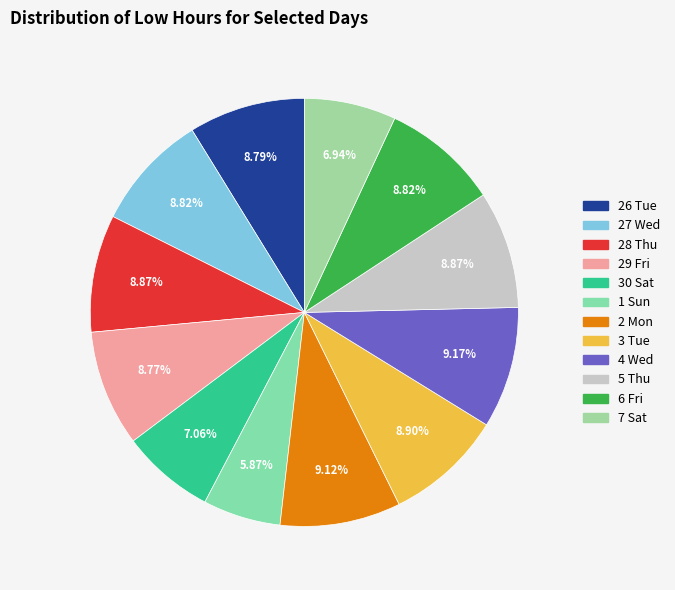

What percentage is the 7 Sat slice, to the nearest percent?

7%